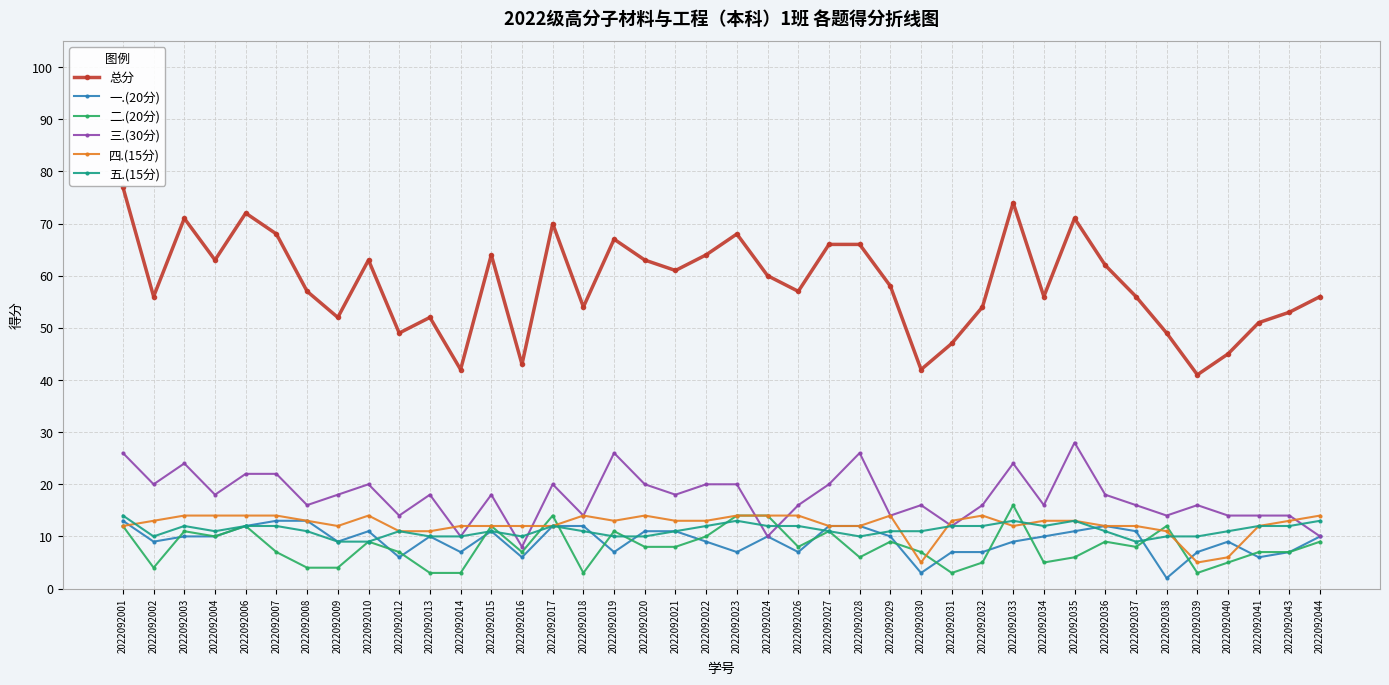

Is this an area chart (filled region under the line)?

No